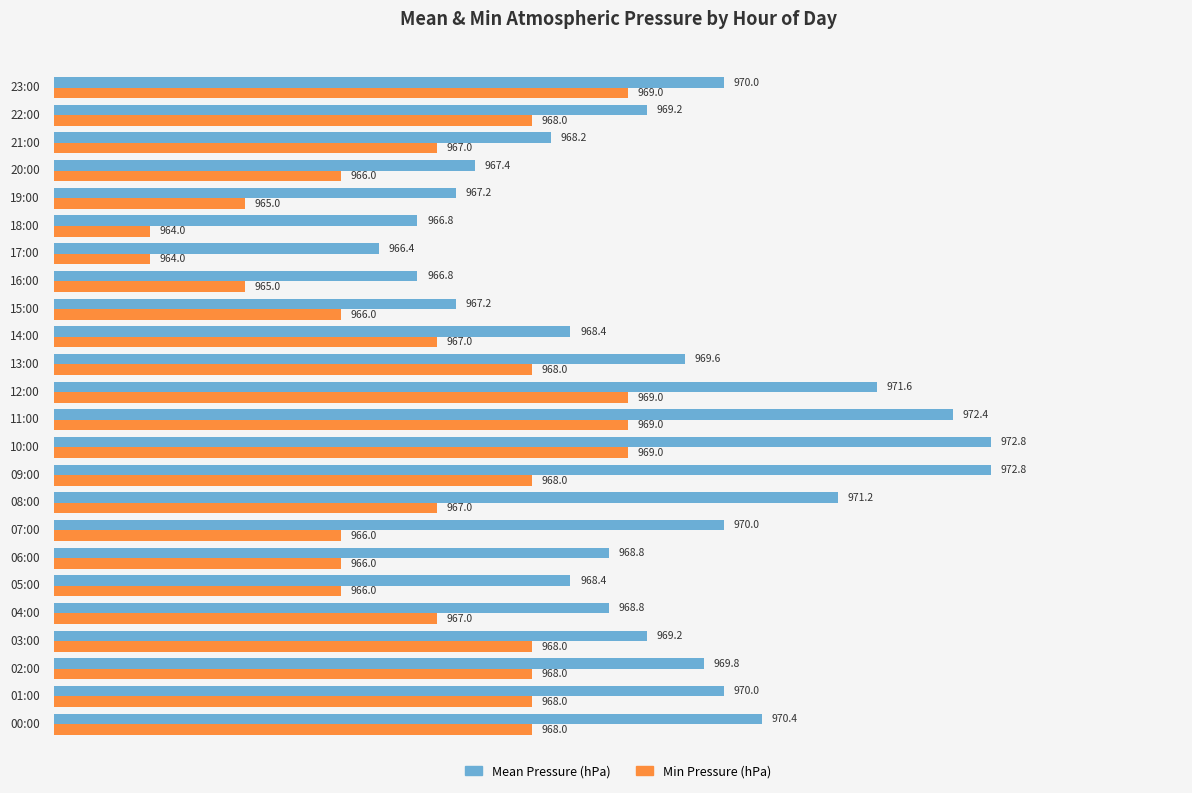

How many series are shown in this chart?

2